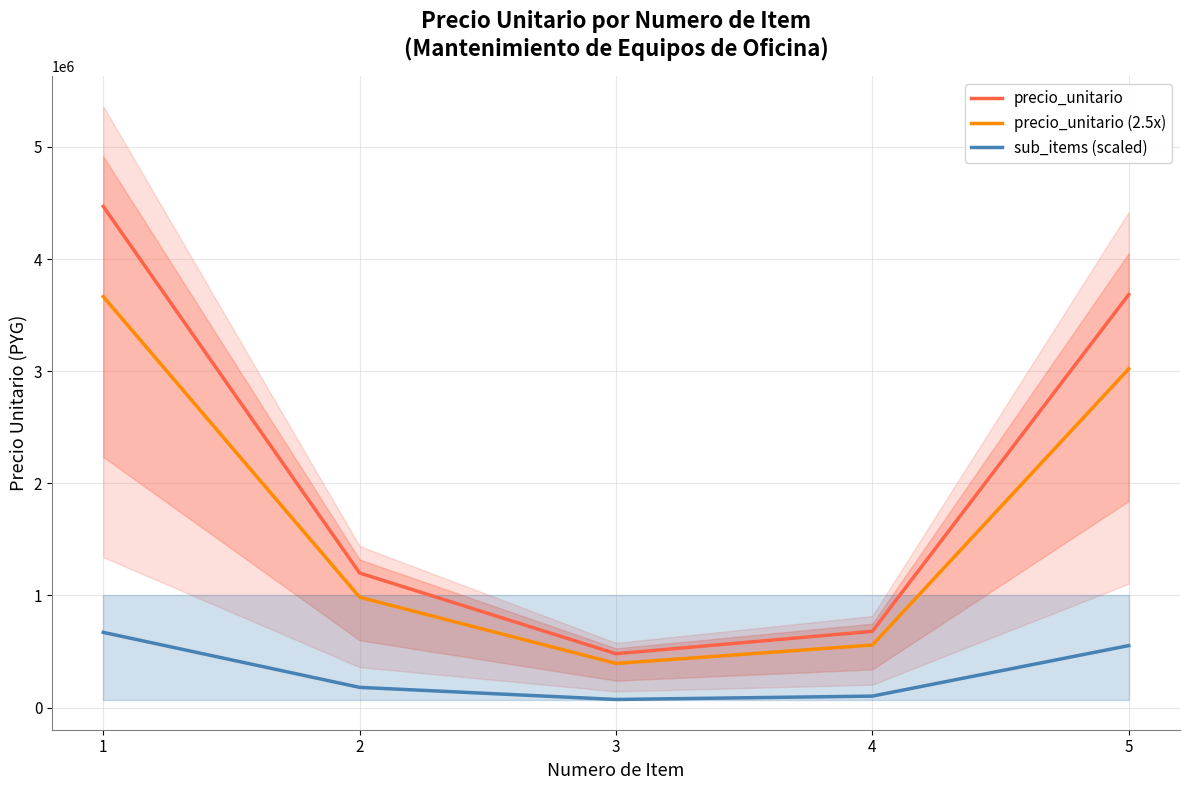

What is the smallest value displayed?

72000.0